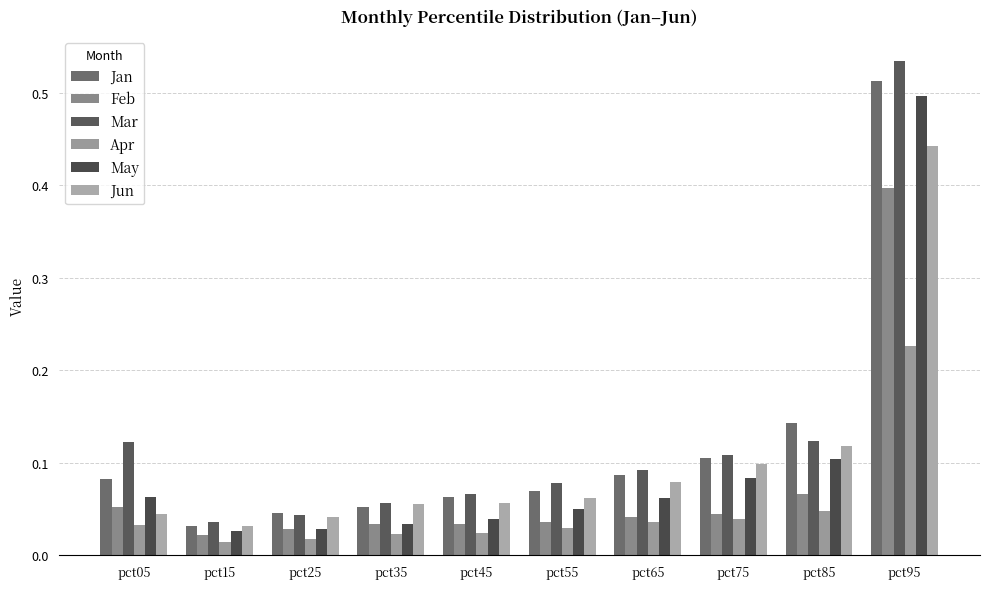

Are the bars grouped side by side (vs. stacked)?

Yes